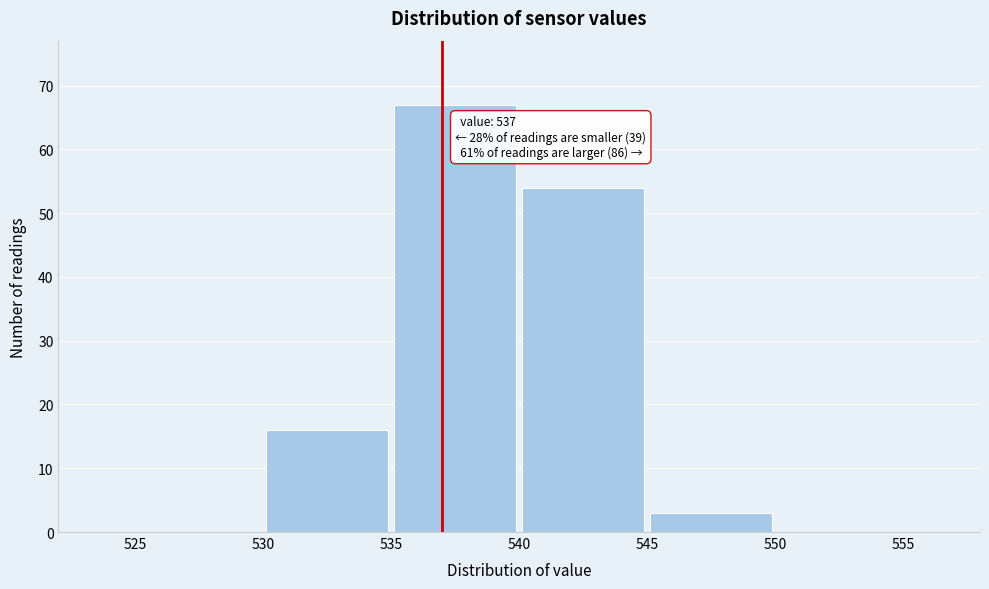

Over which range of the x-axis is the bar tallest?

535 to 540